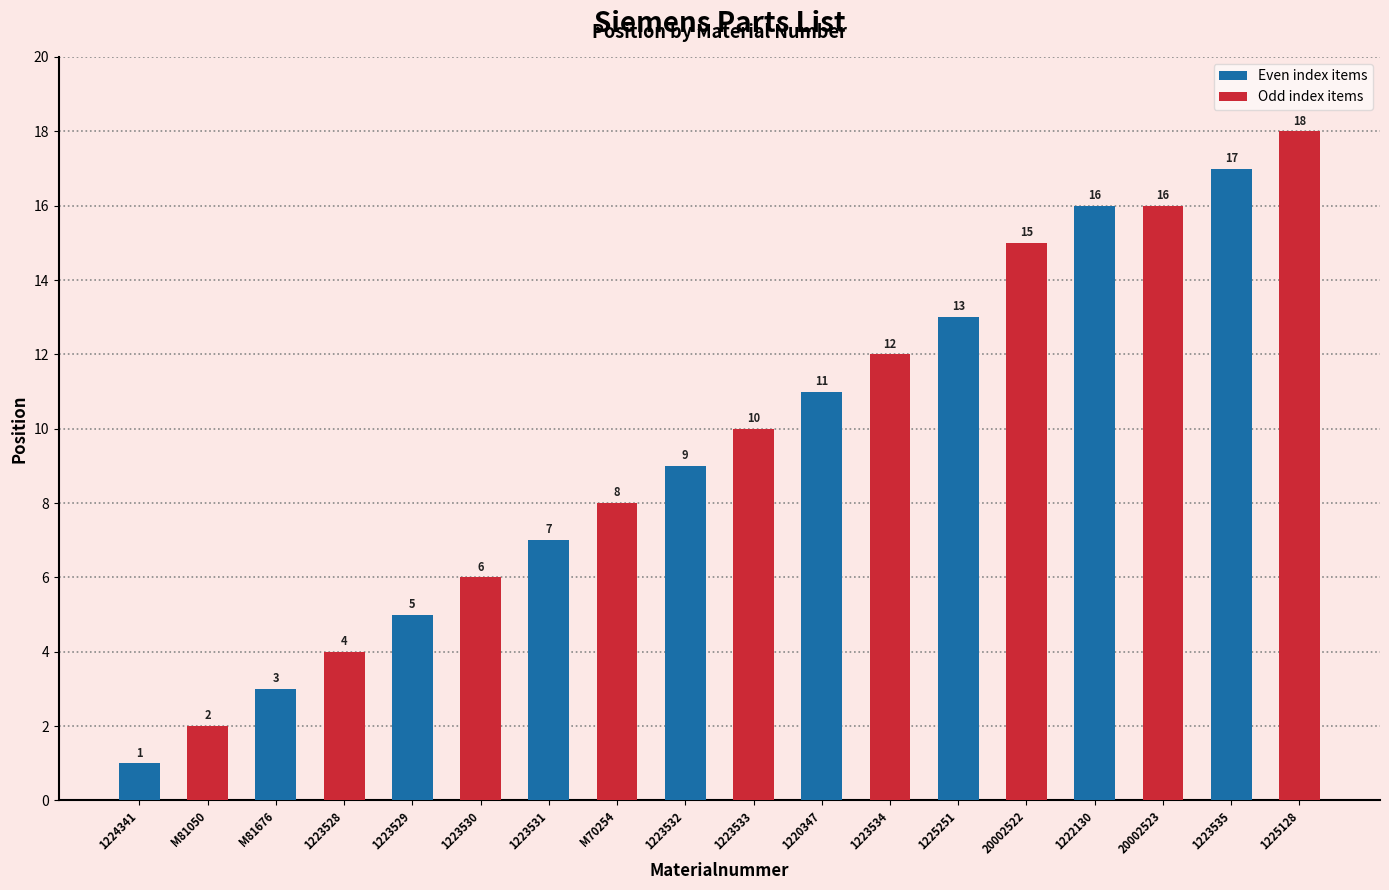

What is the approximate value at 20002522?

15